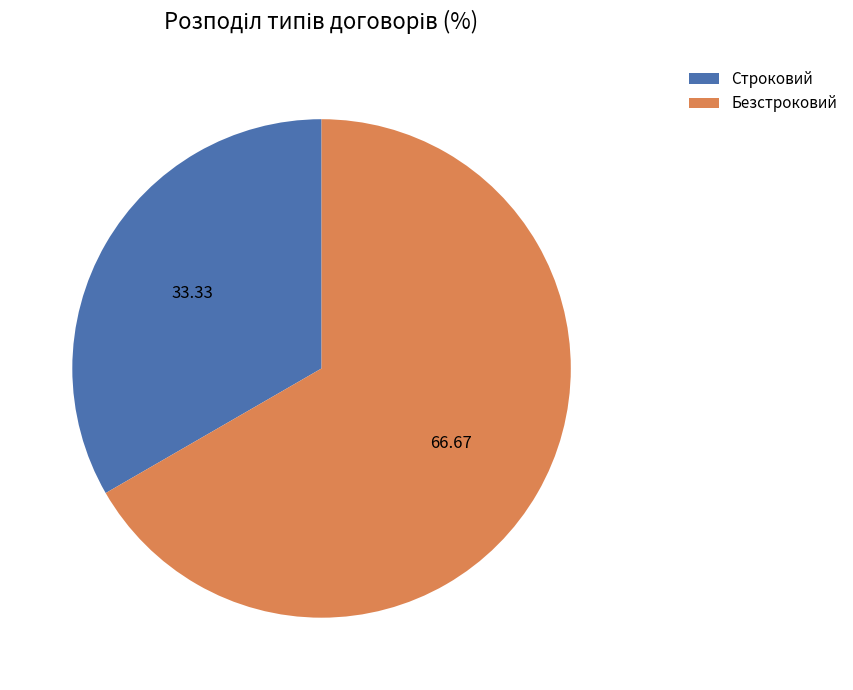

True or false: Строковий accounts for 25% of the total.

False